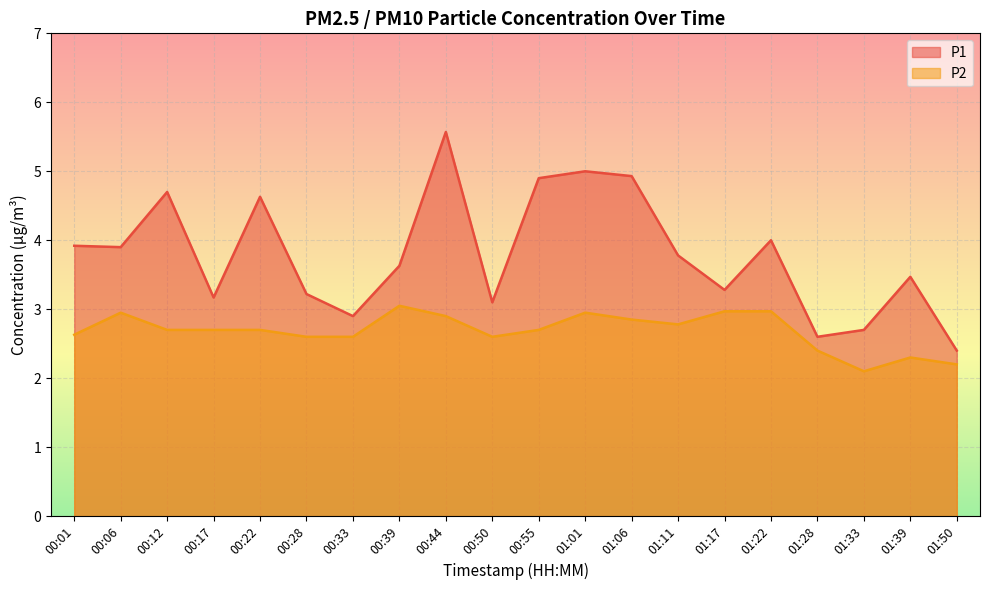

Reading left to right, extract all data points from this chart.

P1: 00:01=3.9	00:06=3.9	00:12=4.7	00:17=3.2	00:22=4.6	00:28=3.2	00:33=2.9	00:39=3.6	00:44=5.6	00:50=3.1	00:55=4.9	01:01=5.0	01:06=4.9	01:11=3.8	01:17=3.3	01:22=4.0	01:28=2.6	01:33=2.7	01:39=3.5	01:50=2.4
P2: 00:01=2.6	00:06=3.0	00:12=2.7	00:17=2.7	00:22=2.7	00:28=2.6	00:33=2.6	00:39=3.0	00:44=2.9	00:50=2.6	00:55=2.7	01:01=3.0	01:06=2.9	01:11=2.8	01:17=3.0	01:22=3.0	01:28=2.4	01:33=2.1	01:39=2.3	01:50=2.2